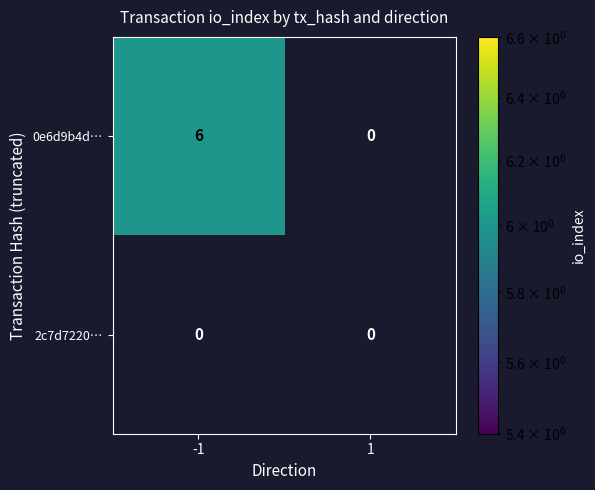

At which category is the sum across all series the highest?

-1